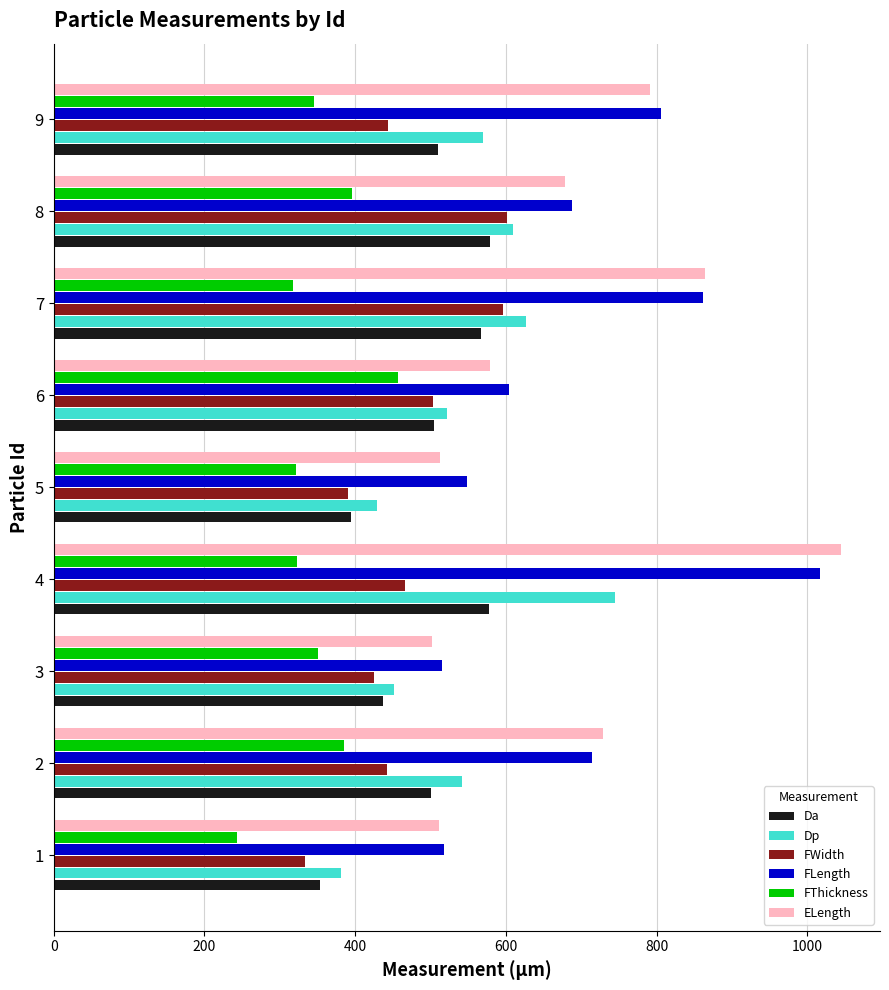

What is the sum of all ELength values?

6210.0